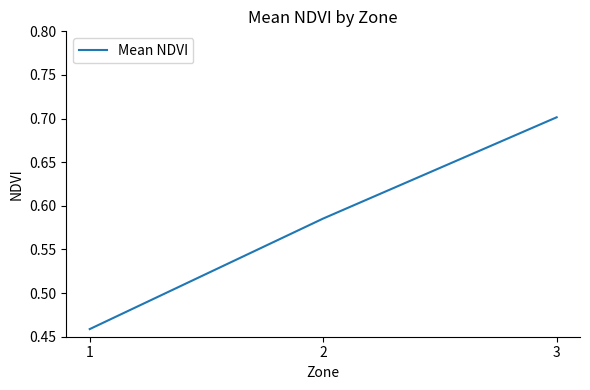

Count the values in the range 0 to 1.

3